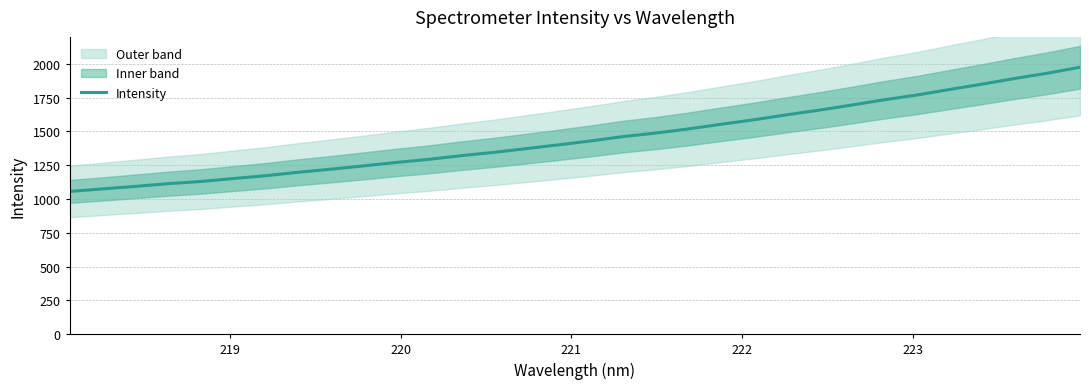

What is the minimum value for Intensity?

1056.3